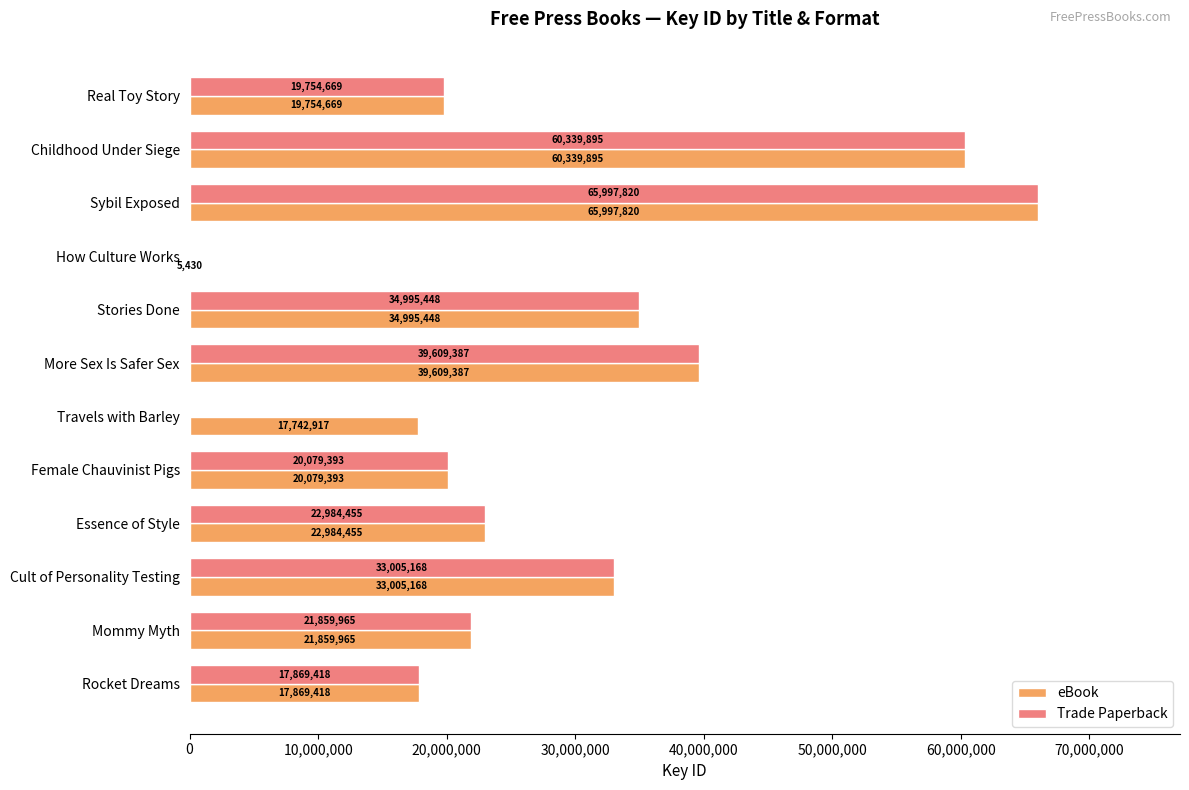

Which category has the highest value across all series?

Sybil Exposed